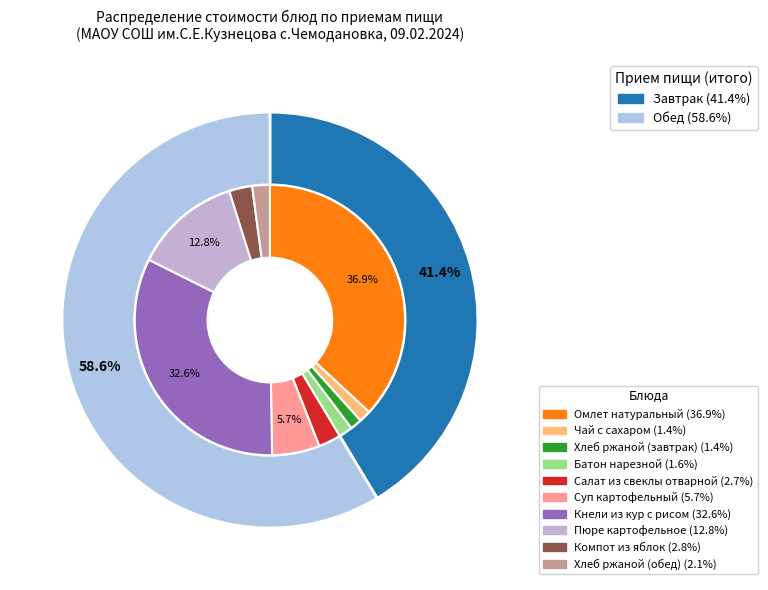

How much of the chart is everything except Салат из свеклы отварной?

97.3%